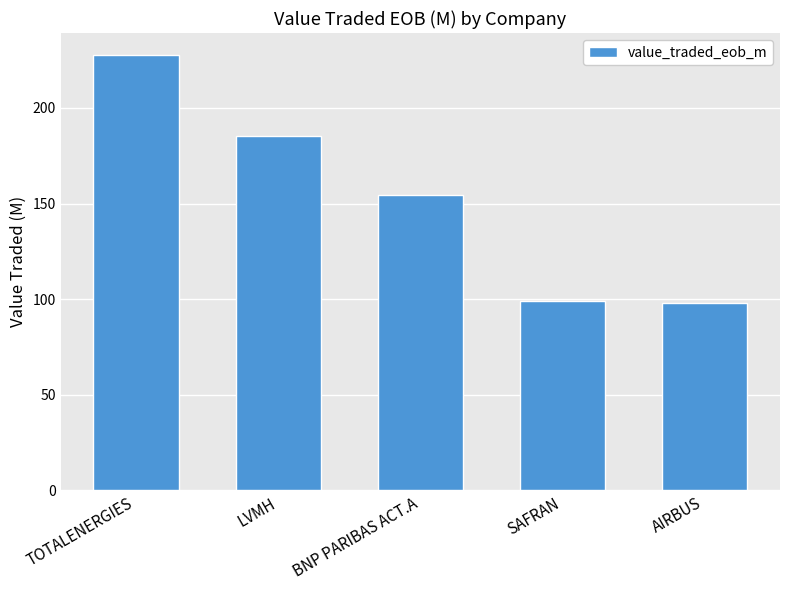

What position from the left is BNP PARIBAS ACT.A?

3